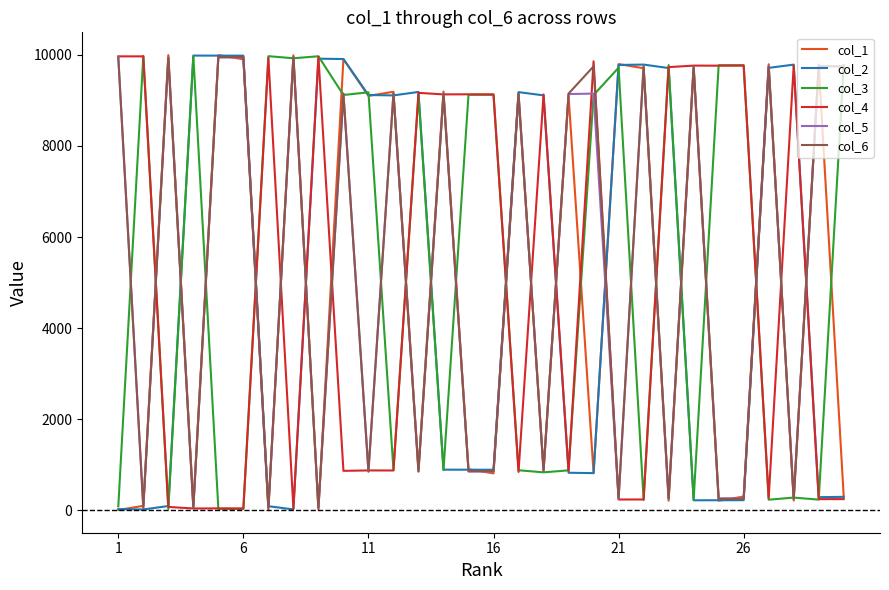

Does the chart have visible grid lines?

No